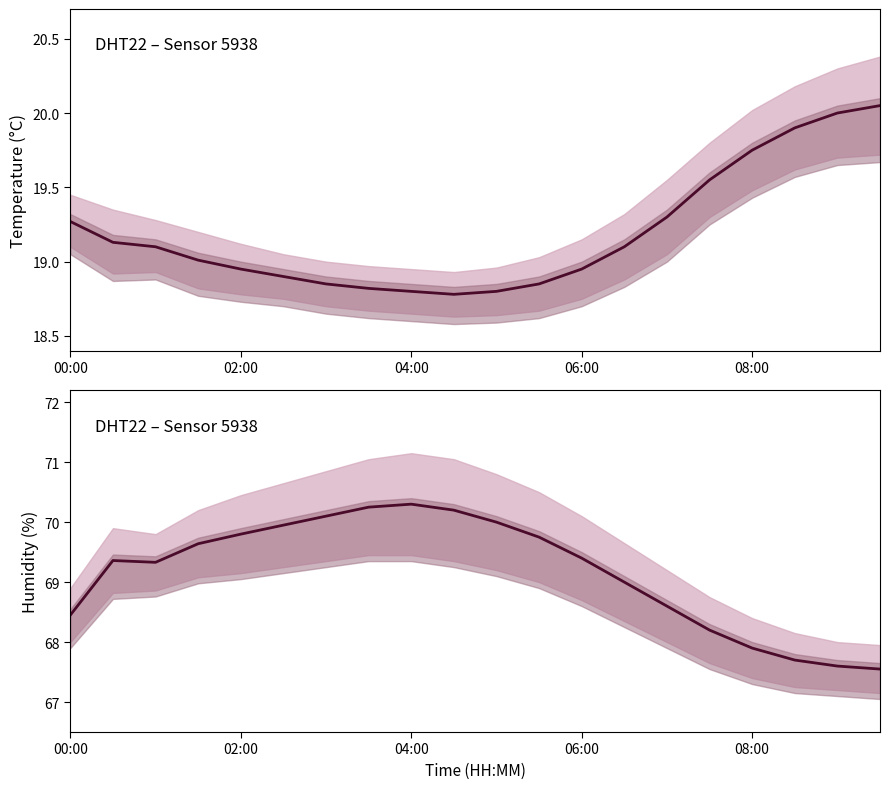

How many lines are shown in the chart?

2